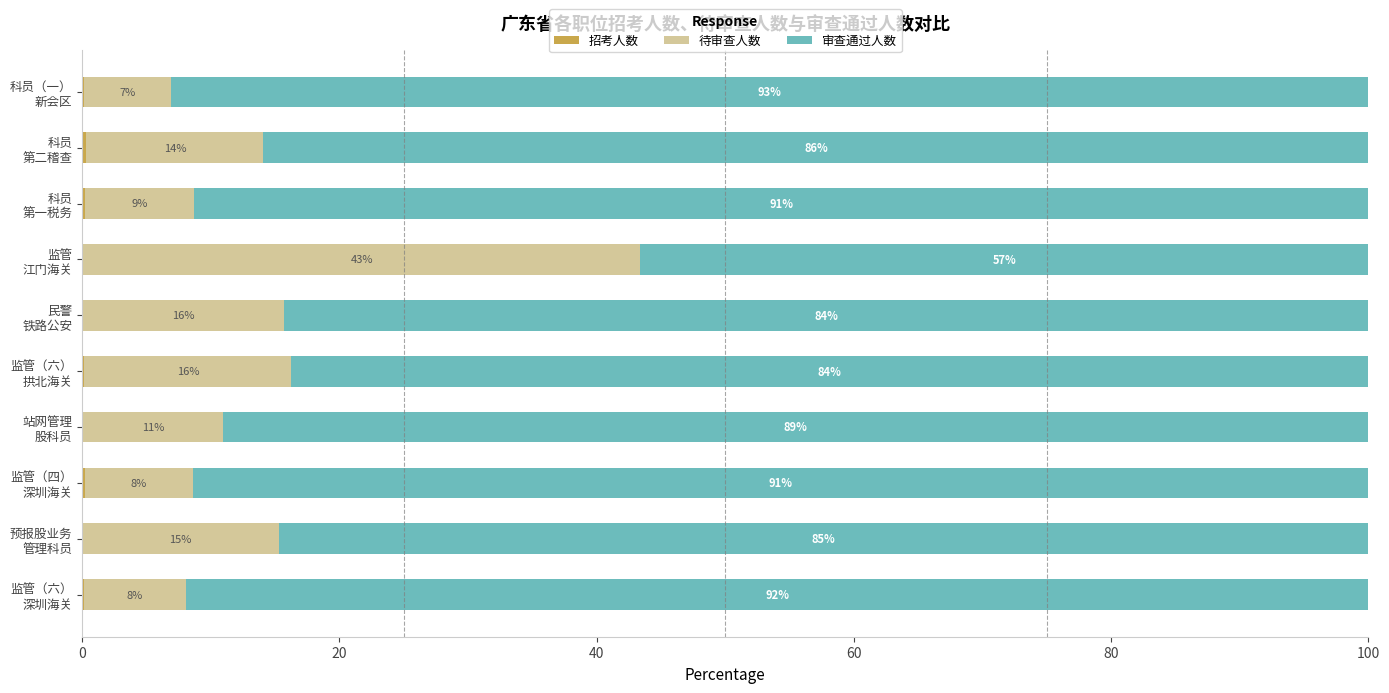

What is the difference between the second highest and second lowest values in the 招考人数 series?

0.1